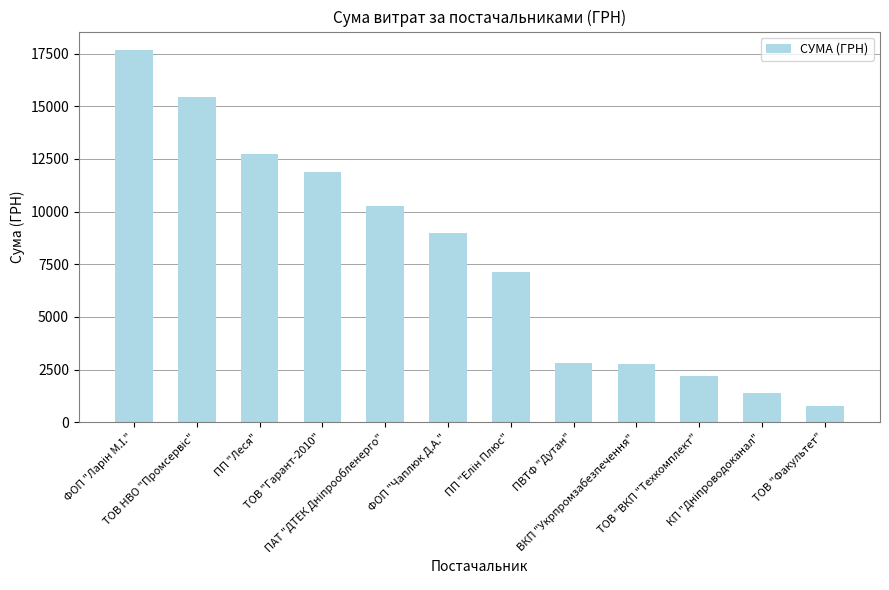

What is the minimum value shown in the chart?

750.0